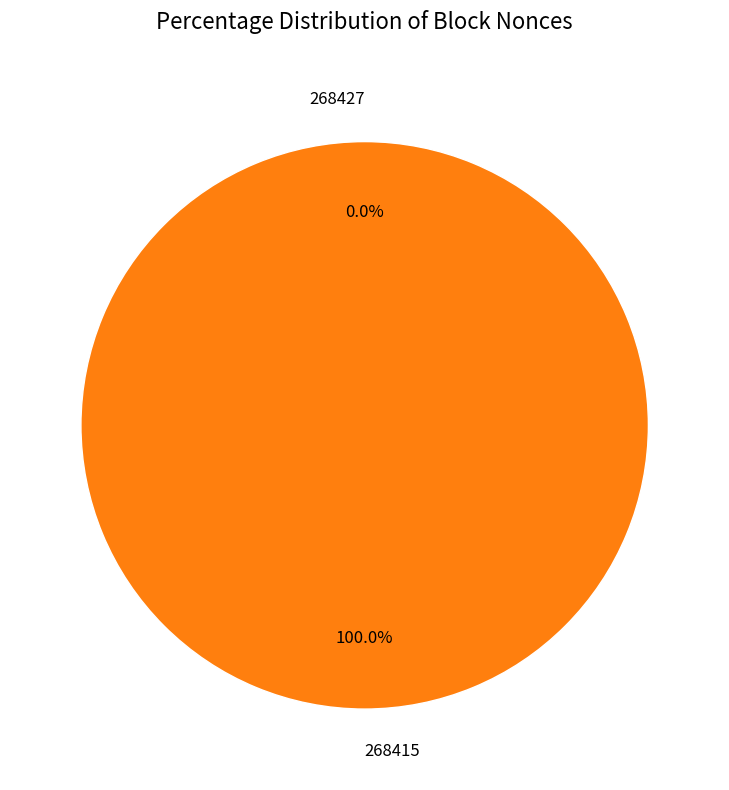

True or false: 268415 accounts for 90% of the total.

False